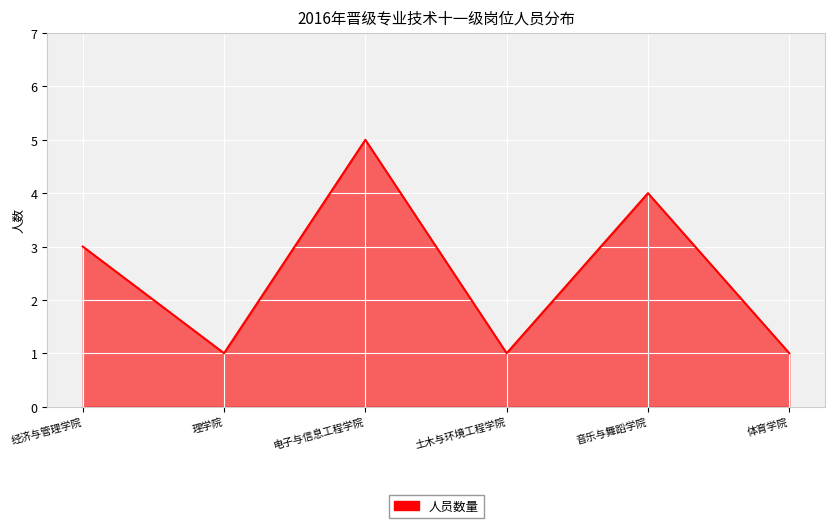

Approximately how many times larger is the value at 音乐与舞蹈学院 compared to 体育学院?

4.0